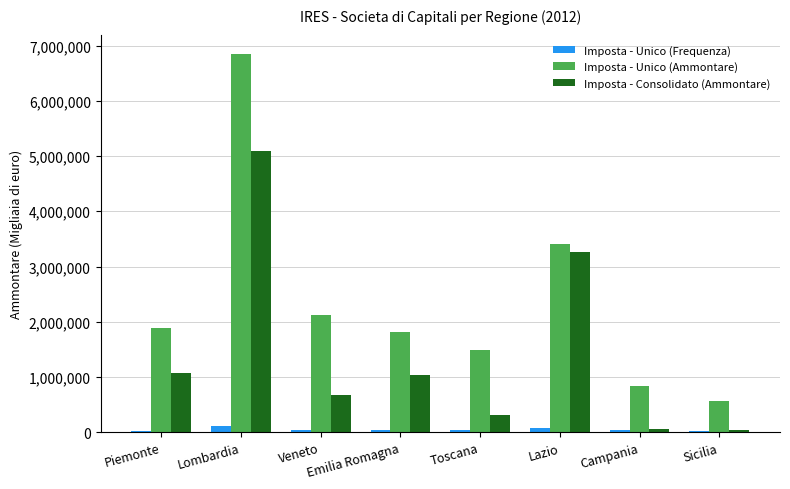

What is the highest value of the Imposta - Consolidato (Ammontare) series?

5099274